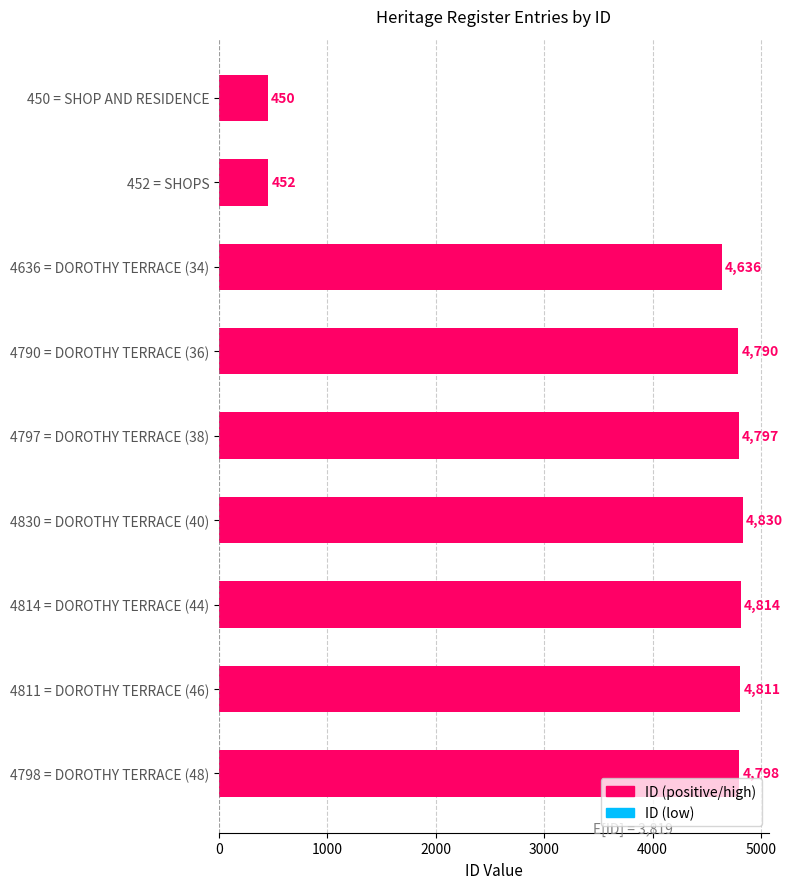

How many bars are there in total?

9